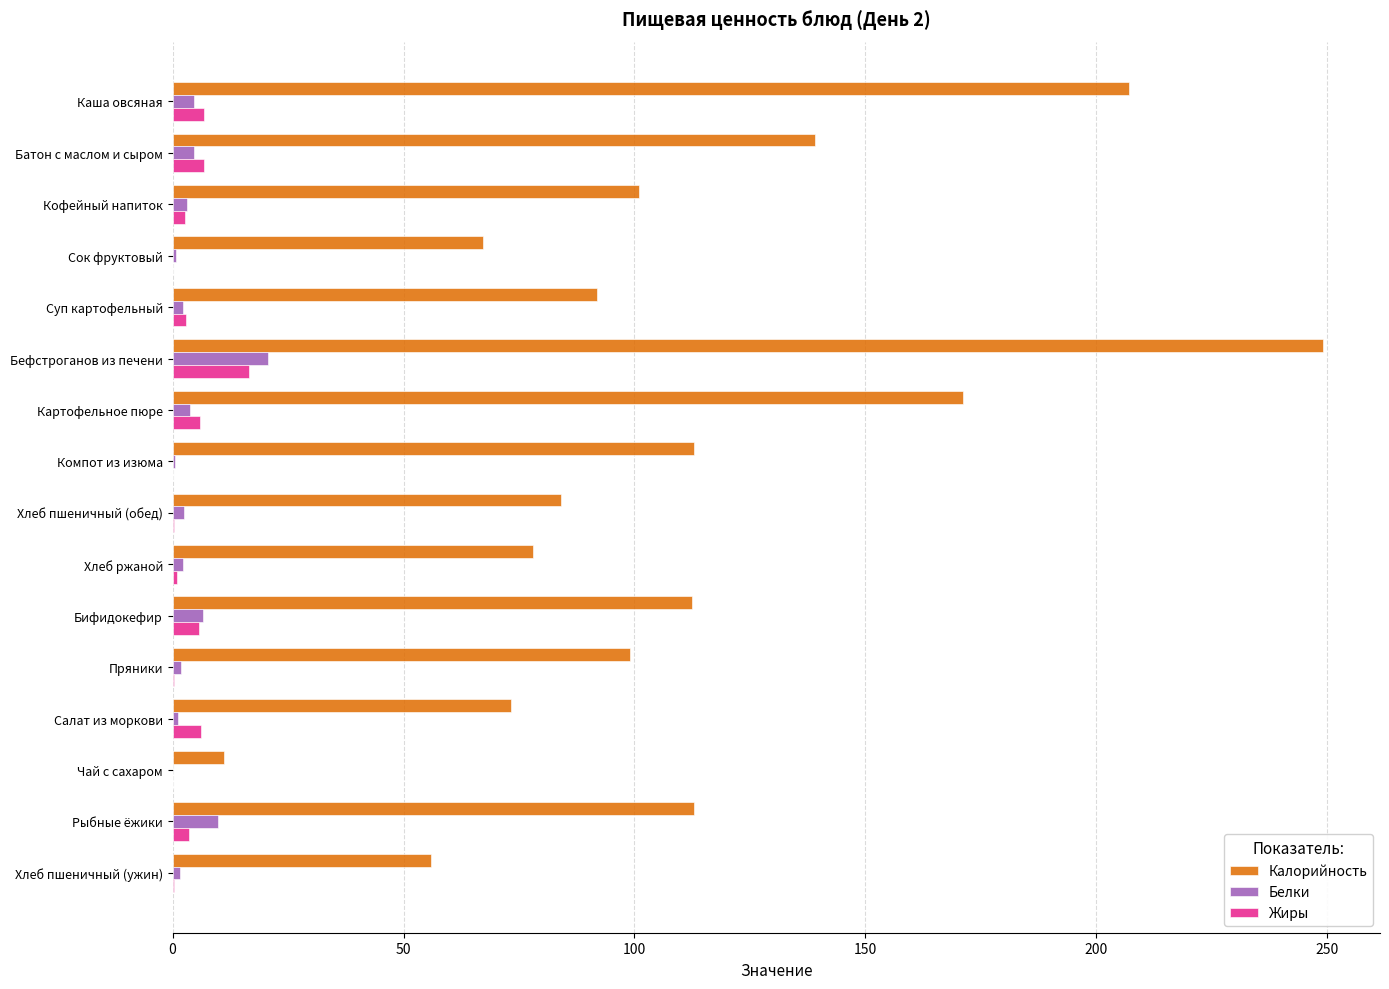

At which label is Калорийность closest to 130?

Батон с маслом и сыром